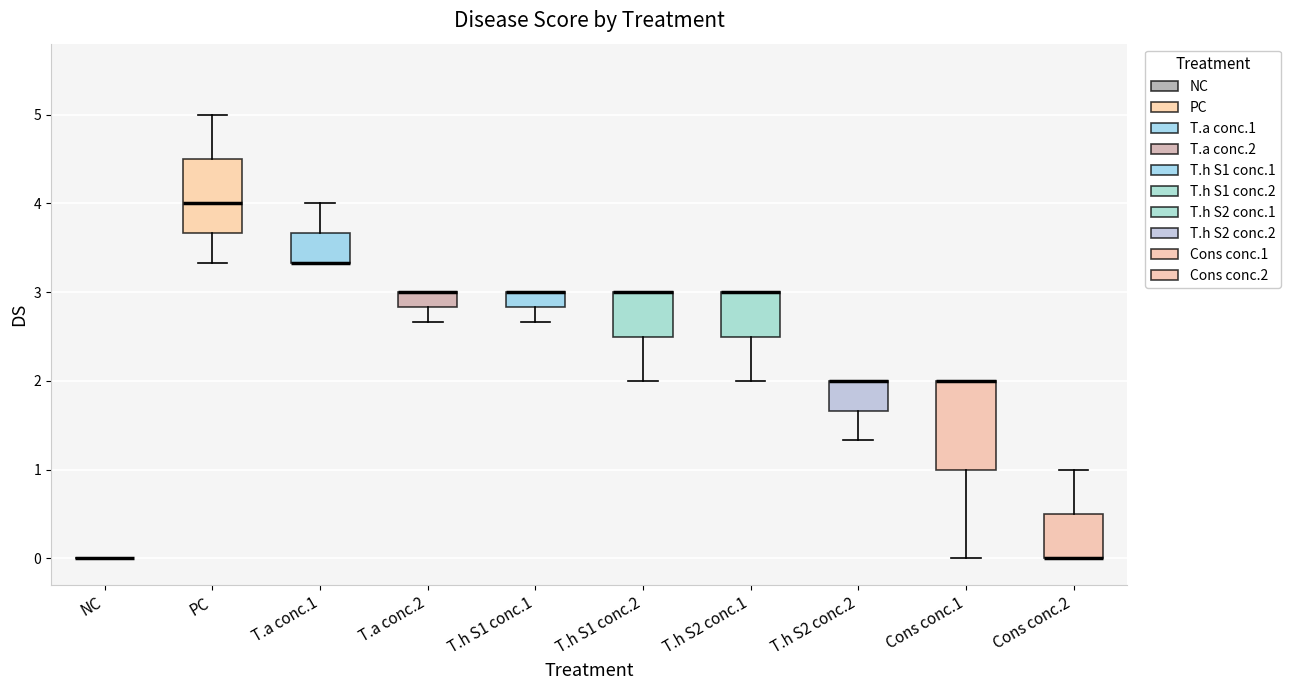

Reading left to right, transcribe this box plot: for each box, give where its median line is, the range the box spans, and where its two whiskers end, as read against the y-axis. The values are not printed on the chart, so give them approximately, as read against the axis.

NC: box collapsed to a line at 0.0, whiskers 0.0 to 0.0
PC: median 4.0, box 3.7 to 4.5, whiskers 3.3 to 5.0
T.a conc.1: median 3.3 (drawn on the box's lower edge), box 3.3 to 3.7, whiskers 3.3 to 4.0
T.a conc.2: median 3.0 (drawn on the box's upper edge), box 2.8 to 3.0, whiskers 2.7 to 3.0
T.h S1 conc.1: median 3.0 (drawn on the box's upper edge), box 2.8 to 3.0, whiskers 2.7 to 3.0
T.h S1 conc.2: median 3.0 (drawn on the box's upper edge), box 2.5 to 3.0, whiskers 2.0 to 3.0
T.h S2 conc.1: median 3.0 (drawn on the box's upper edge), box 2.5 to 3.0, whiskers 2.0 to 3.0
T.h S2 conc.2: median 2.0 (drawn on the box's upper edge), box 1.7 to 2.0, whiskers 1.3 to 2.0
Cons conc.1: median 2.0 (drawn on the box's upper edge), box 1.0 to 2.0, whiskers 0.0 to 2.0
Cons conc.2: median 0.0 (drawn on the box's lower edge), box 0.0 to 0.5, whiskers 0.0 to 1.0